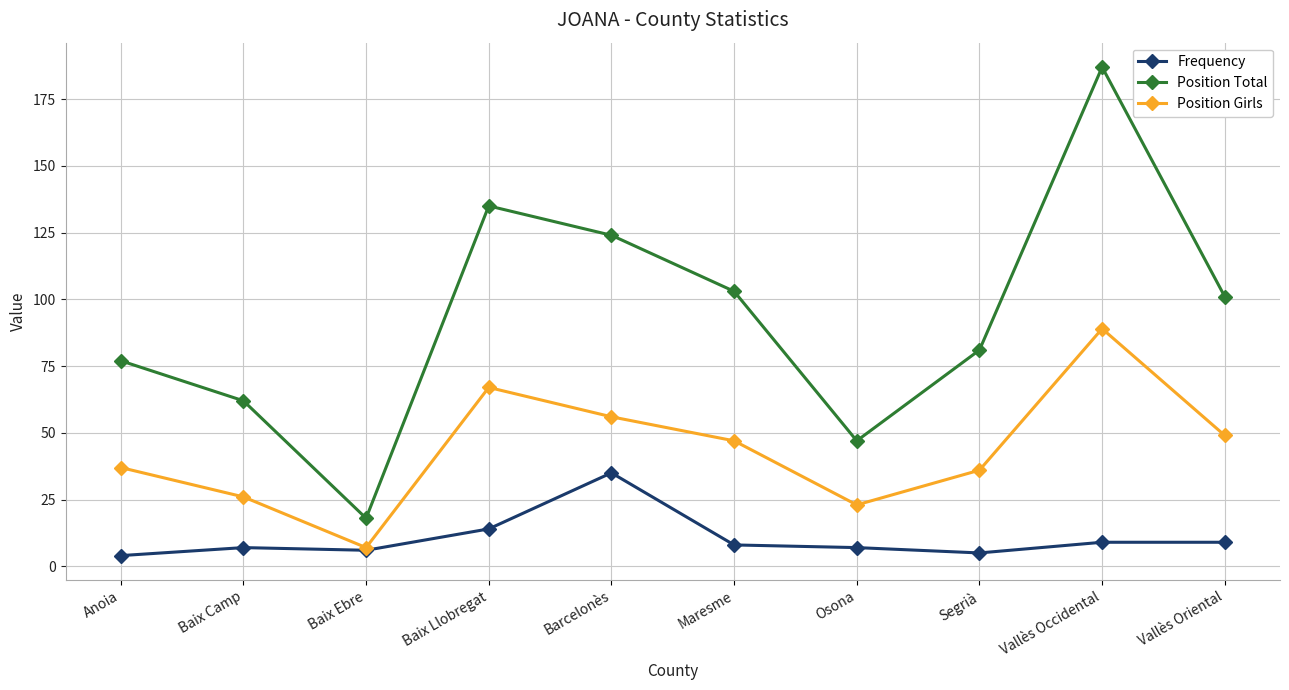

In Frequency, how many points are lower than both neighbors (excluding endpoints)?

2